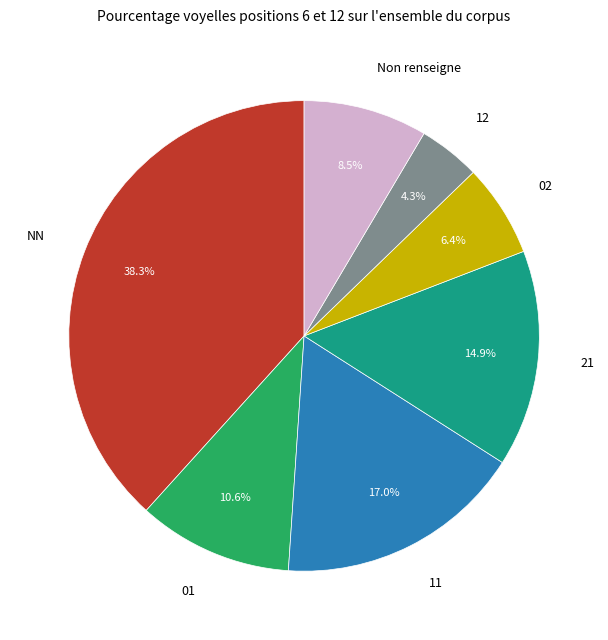

Between NN and 12, which is larger?

NN